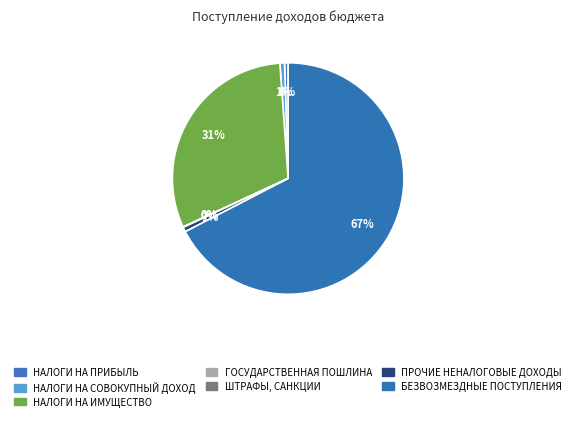

To the nearest percent, what portion does НАЛОГИ НА СОВОКУПНЫЙ ДОХОД represent?

1%